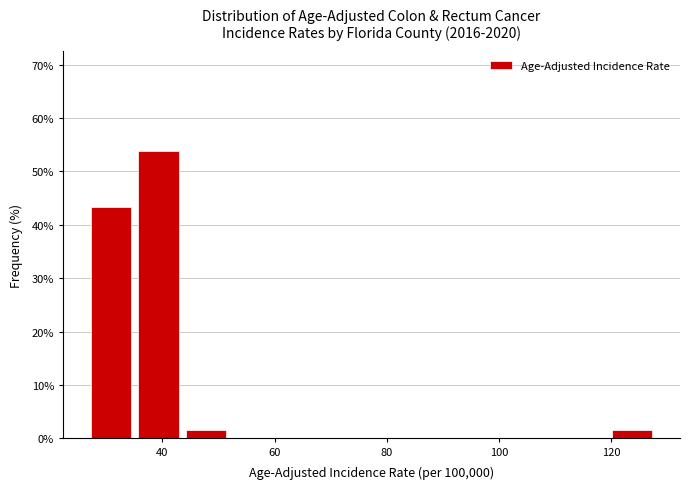

Which range on the x-axis has the tallest bar?

36 to 44